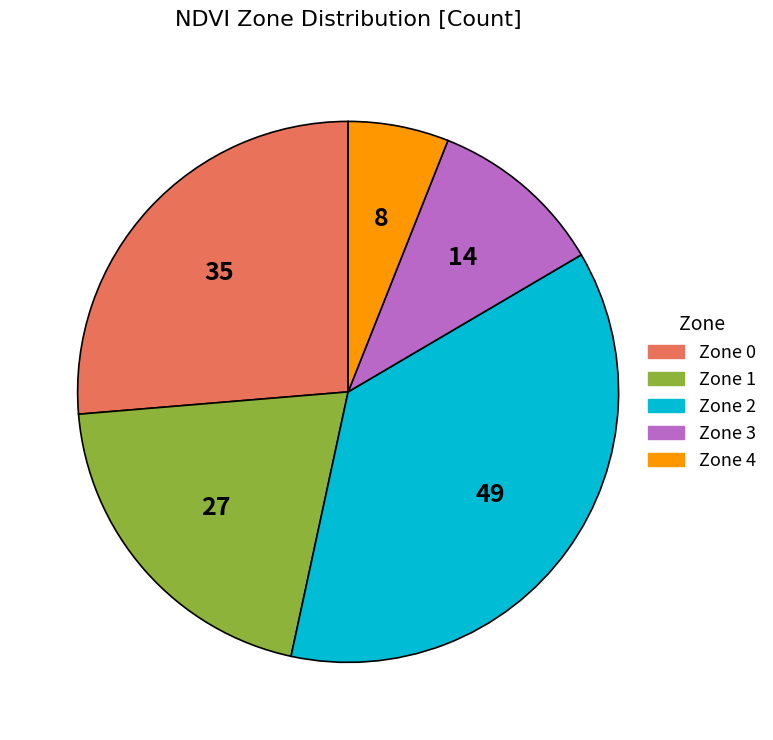

Is there any slice that represents more than half of the pie?

No